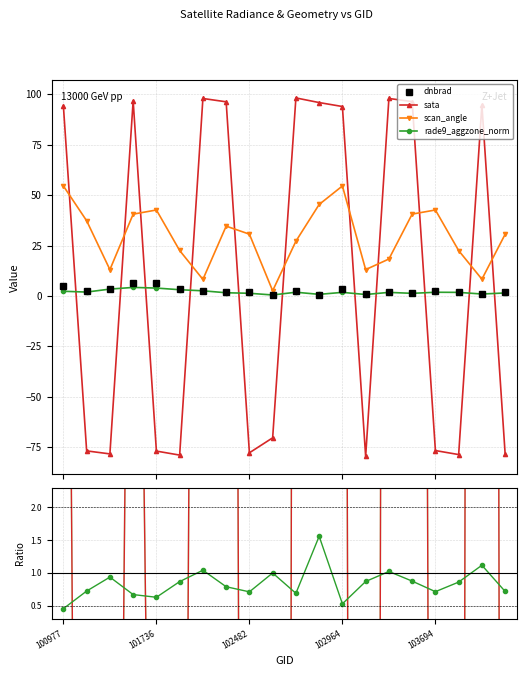

How many lines are shown in the chart?

4